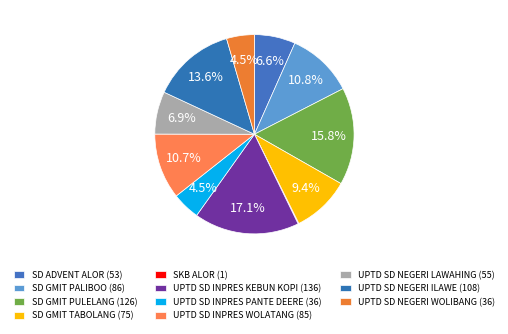

To the nearest percent, what is the difference between the largest and smallest slice percentages?

17%